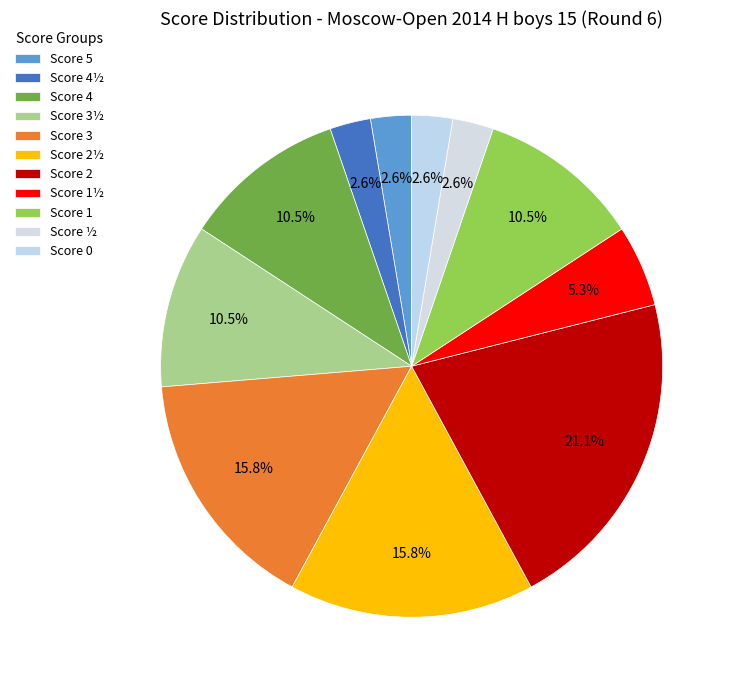

How many segments does this pie chart have?

11